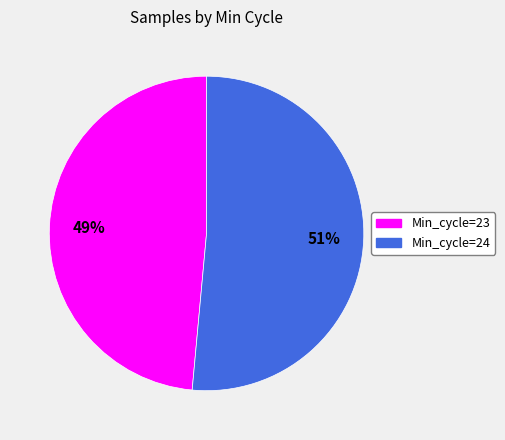

Does any single category account for the majority?

Yes